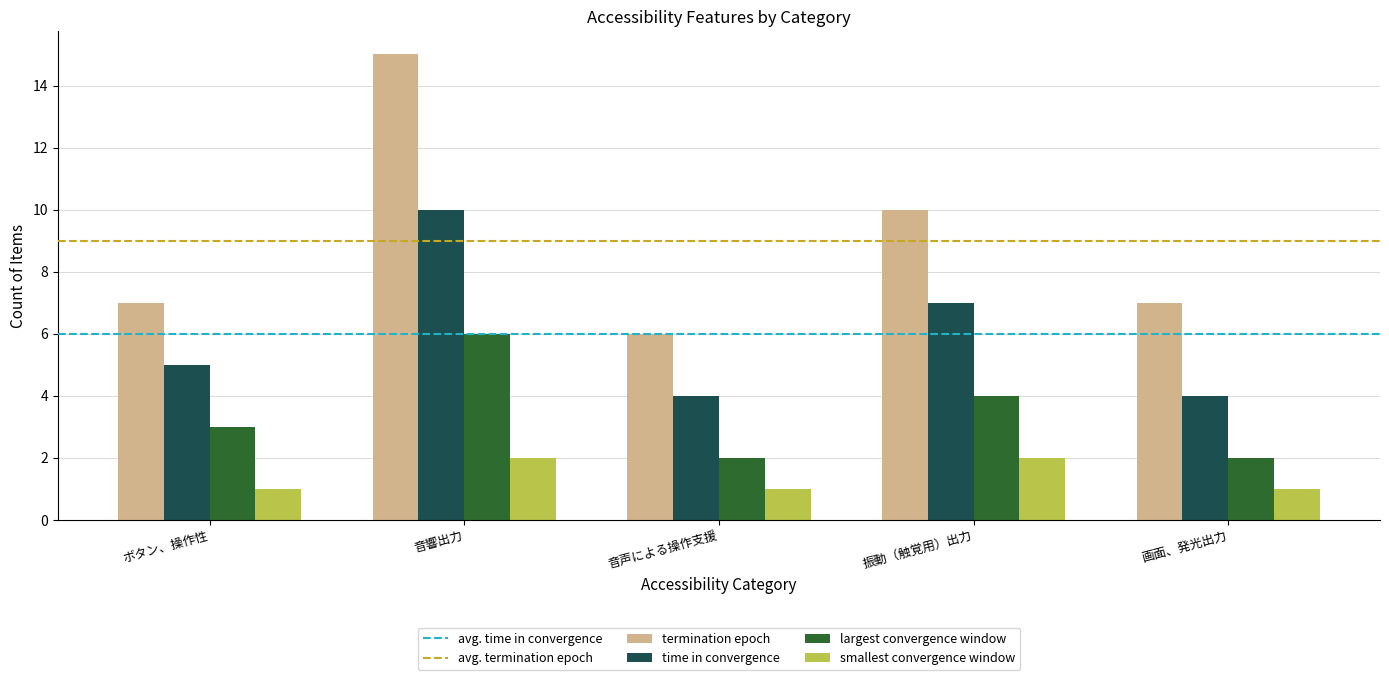

What is the label of the 5th bar from the left?

画面、発光出力